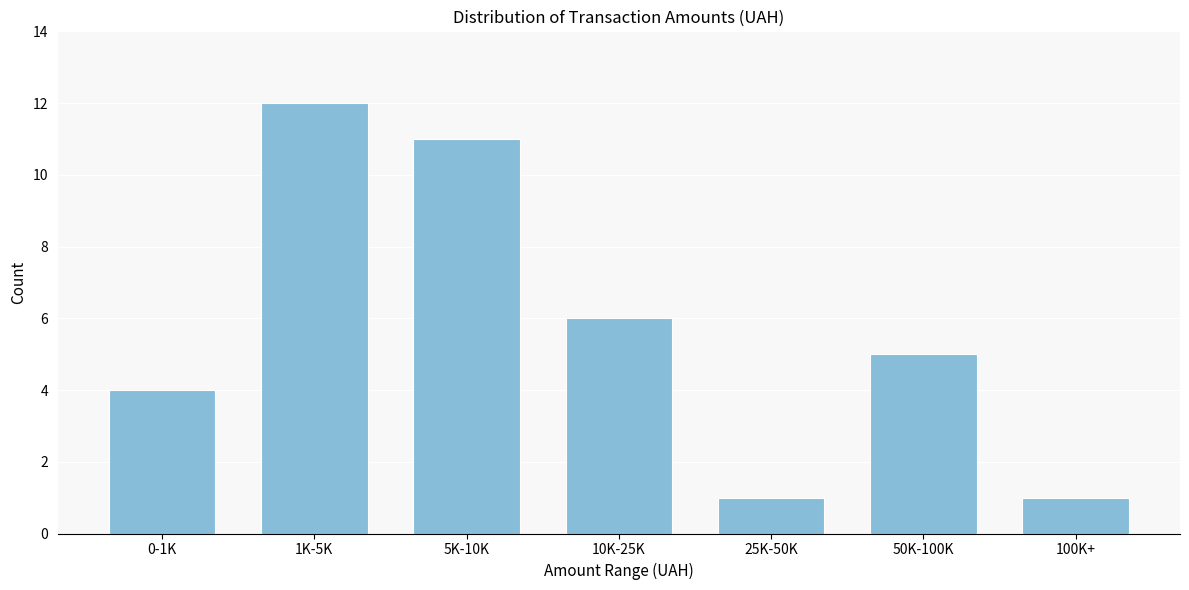

Reading left to right, what are all the values shown in this chart?

4	12	11	6	1	5	1